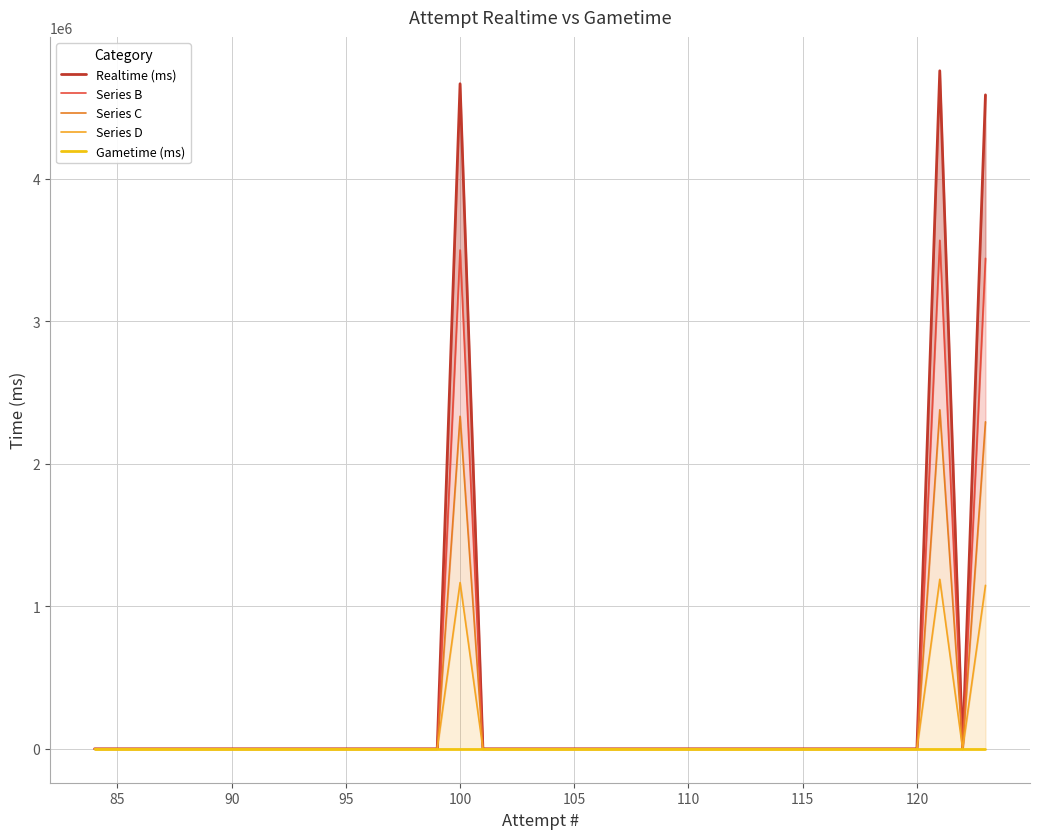

Count the number of categories in the chart.

40